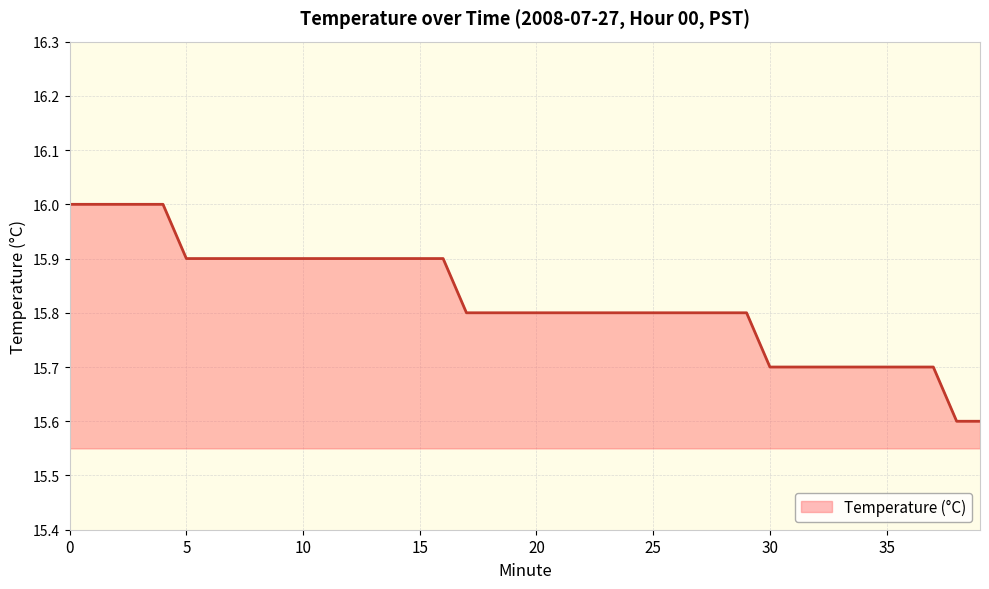

What is the maximum value shown in the chart?

16.0